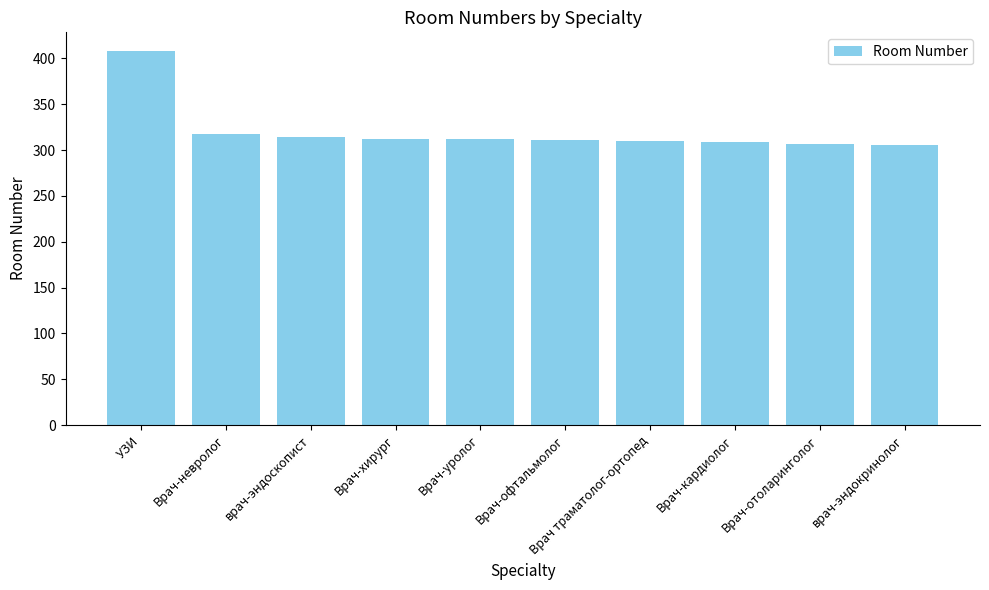

Is it true that the value at врач-эндоскопист is 314?

True